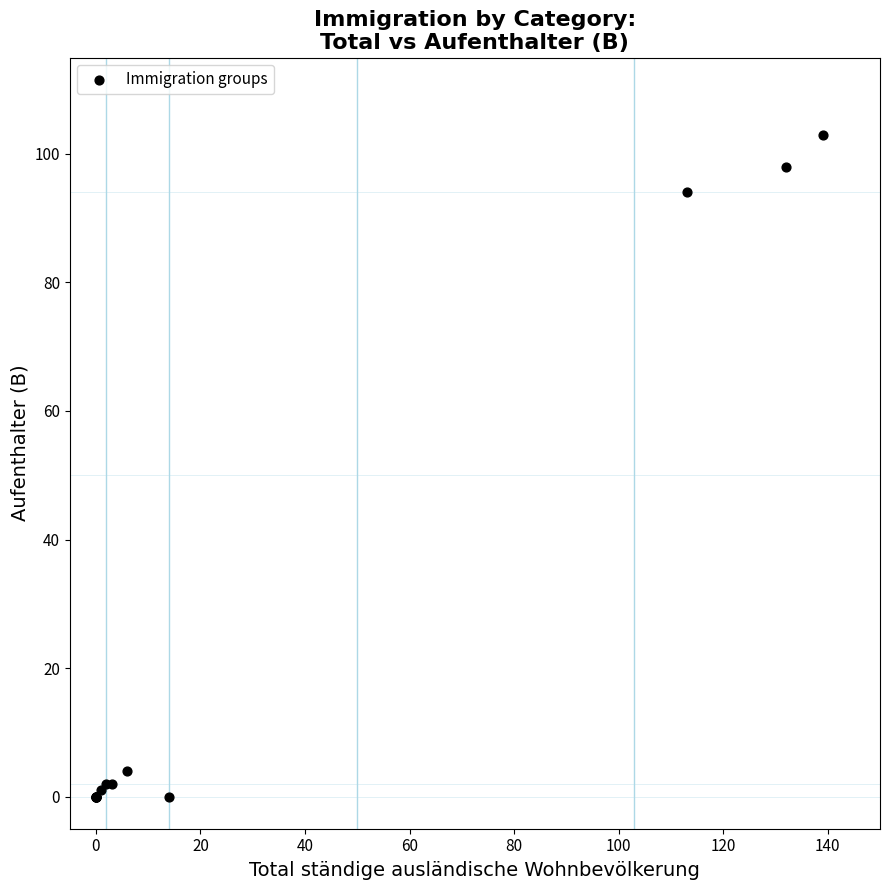

What Y value in the scatter plot is closest to 51?

94